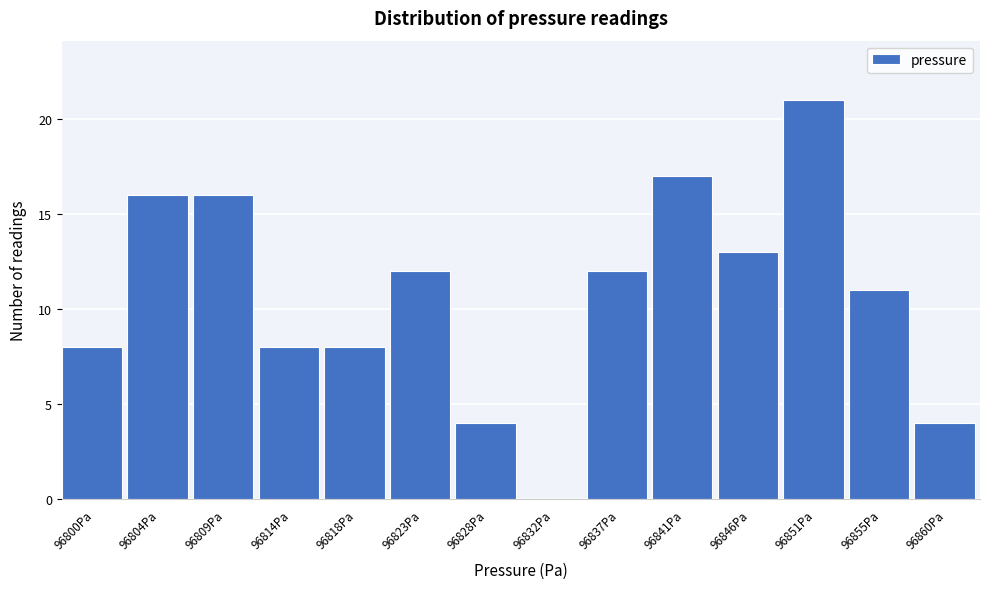

Reading left to right, transcribe all the data shown in this chart.

96800Pa=8	96804Pa=16	96809Pa=16	96814Pa=8	96818Pa=8	96823Pa=12	96828Pa=4	96832Pa=0	96837Pa=12	96841Pa=17	96846Pa=13	96851Pa=21	96855Pa=11	96860Pa=4